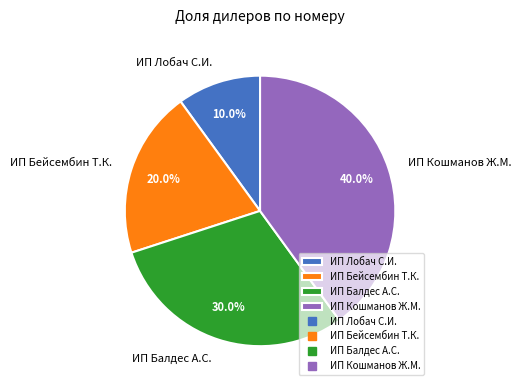

Rank the categories by value from highest to lowest.

ИП Кошманов Ж.М., ИП Балдес А.С., ИП Бейсембин Т.К., ИП Лобач С.И.